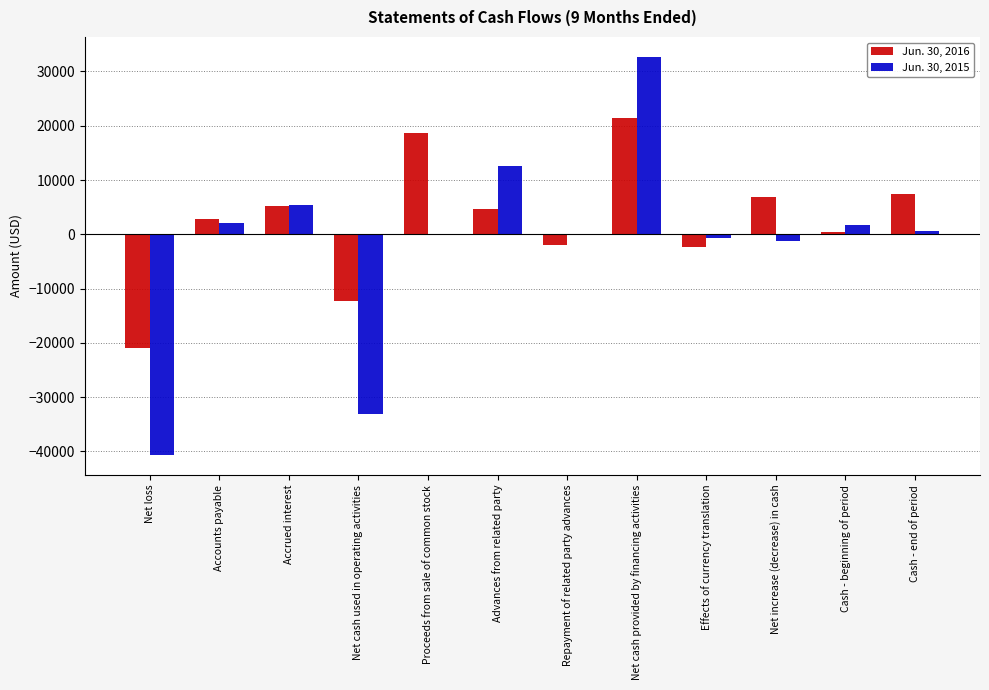

Which series has the largest total across all categories?

Jun. 30, 2016